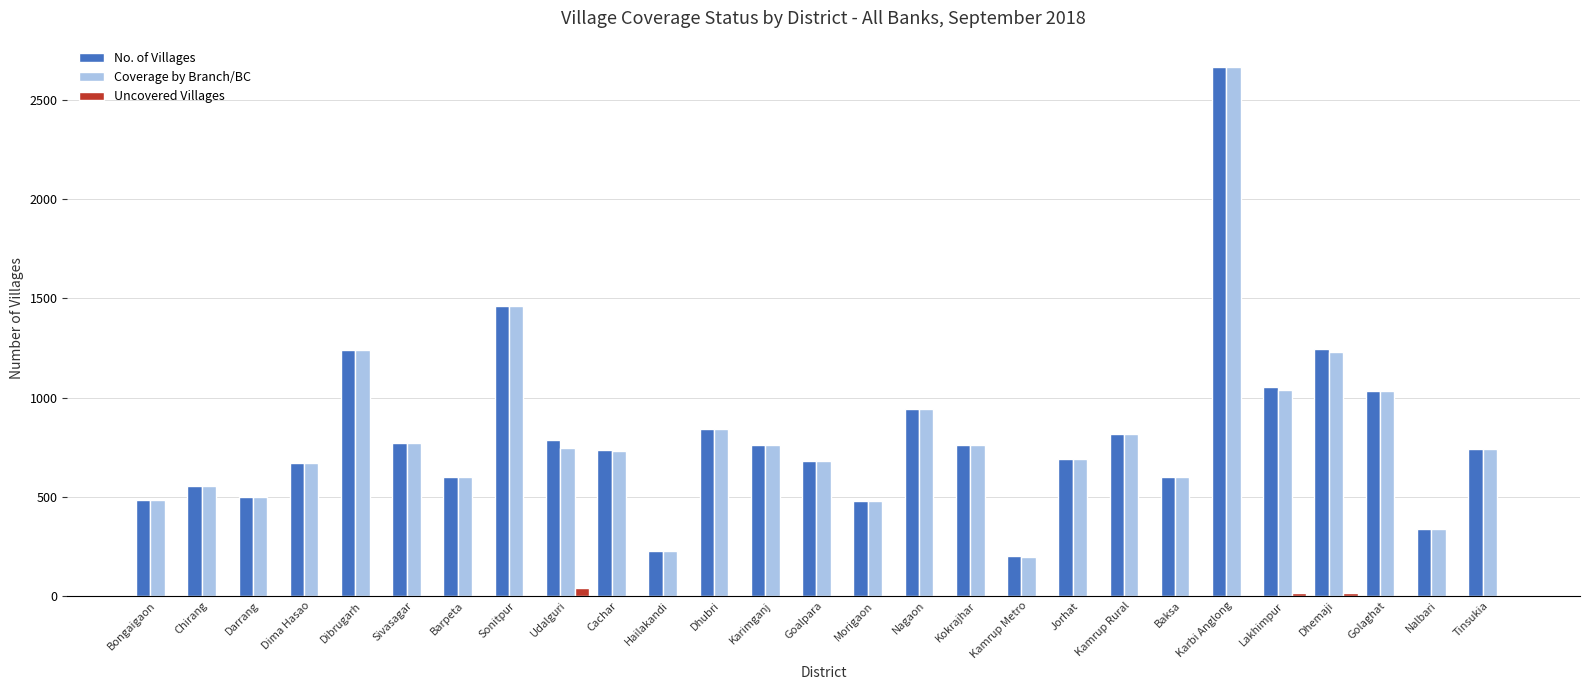

True or false: Coverage by Branch/BC has a value of 1624 at Nagaon.

False